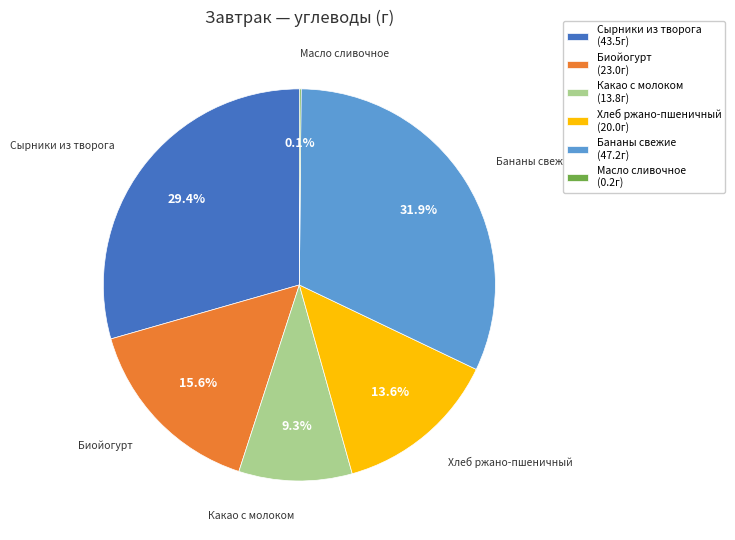

Is the sum of Хлеб ржано-пшеничный and Бананы свежие greater than half?

No